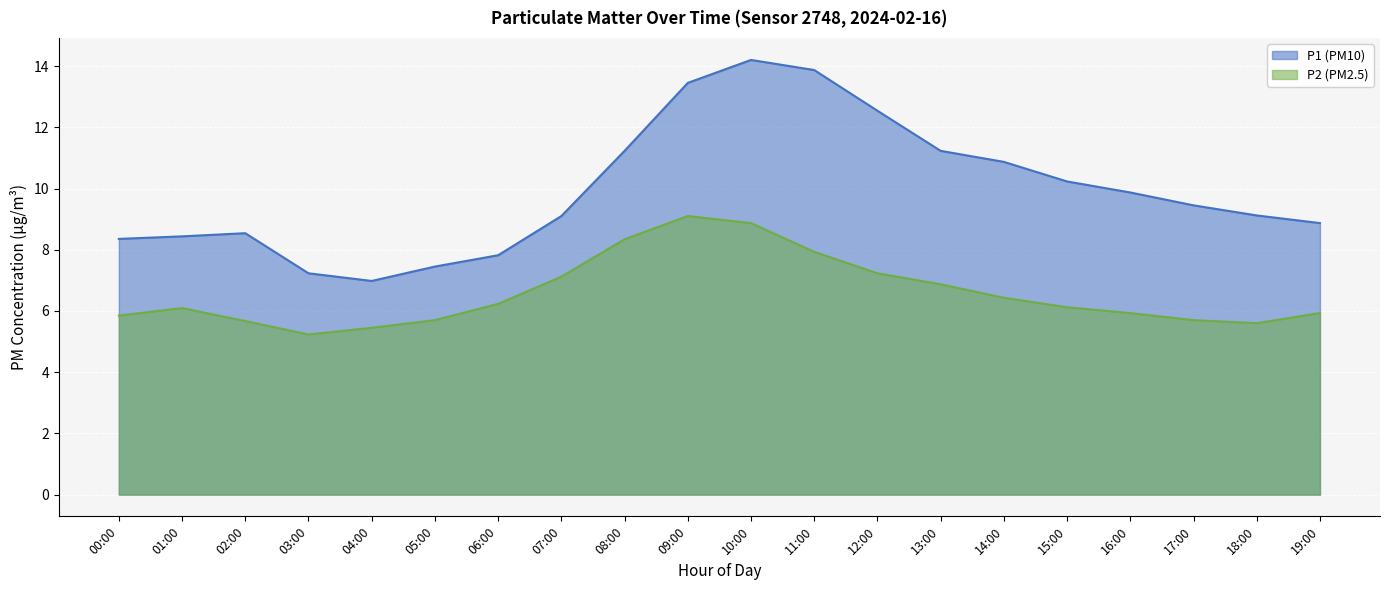

What is the difference between the maximum and minimum values in the P2 (PM2.5) series?

3.9